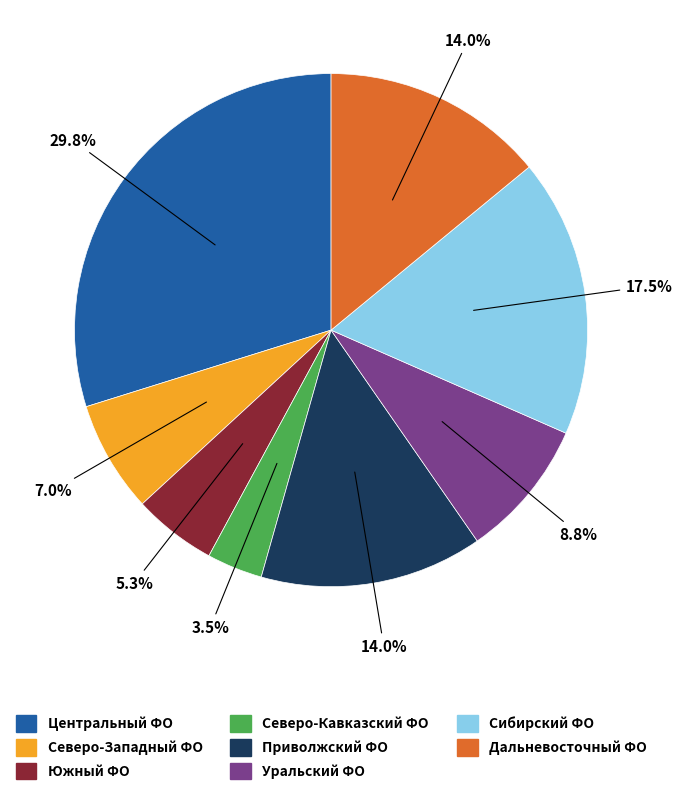

Does any single category account for the majority?

No